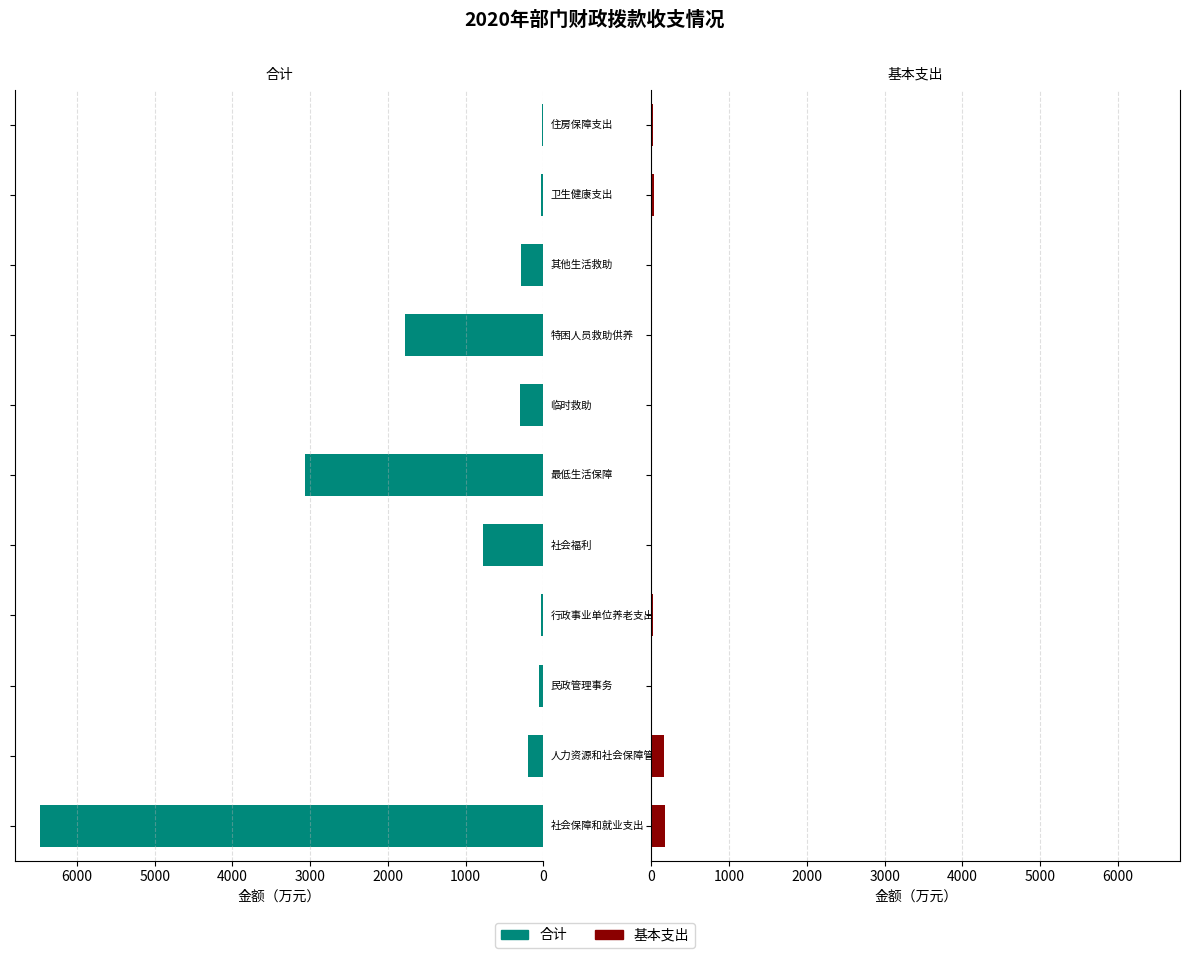

What value does the 基本支出 series have at 9?

28.9